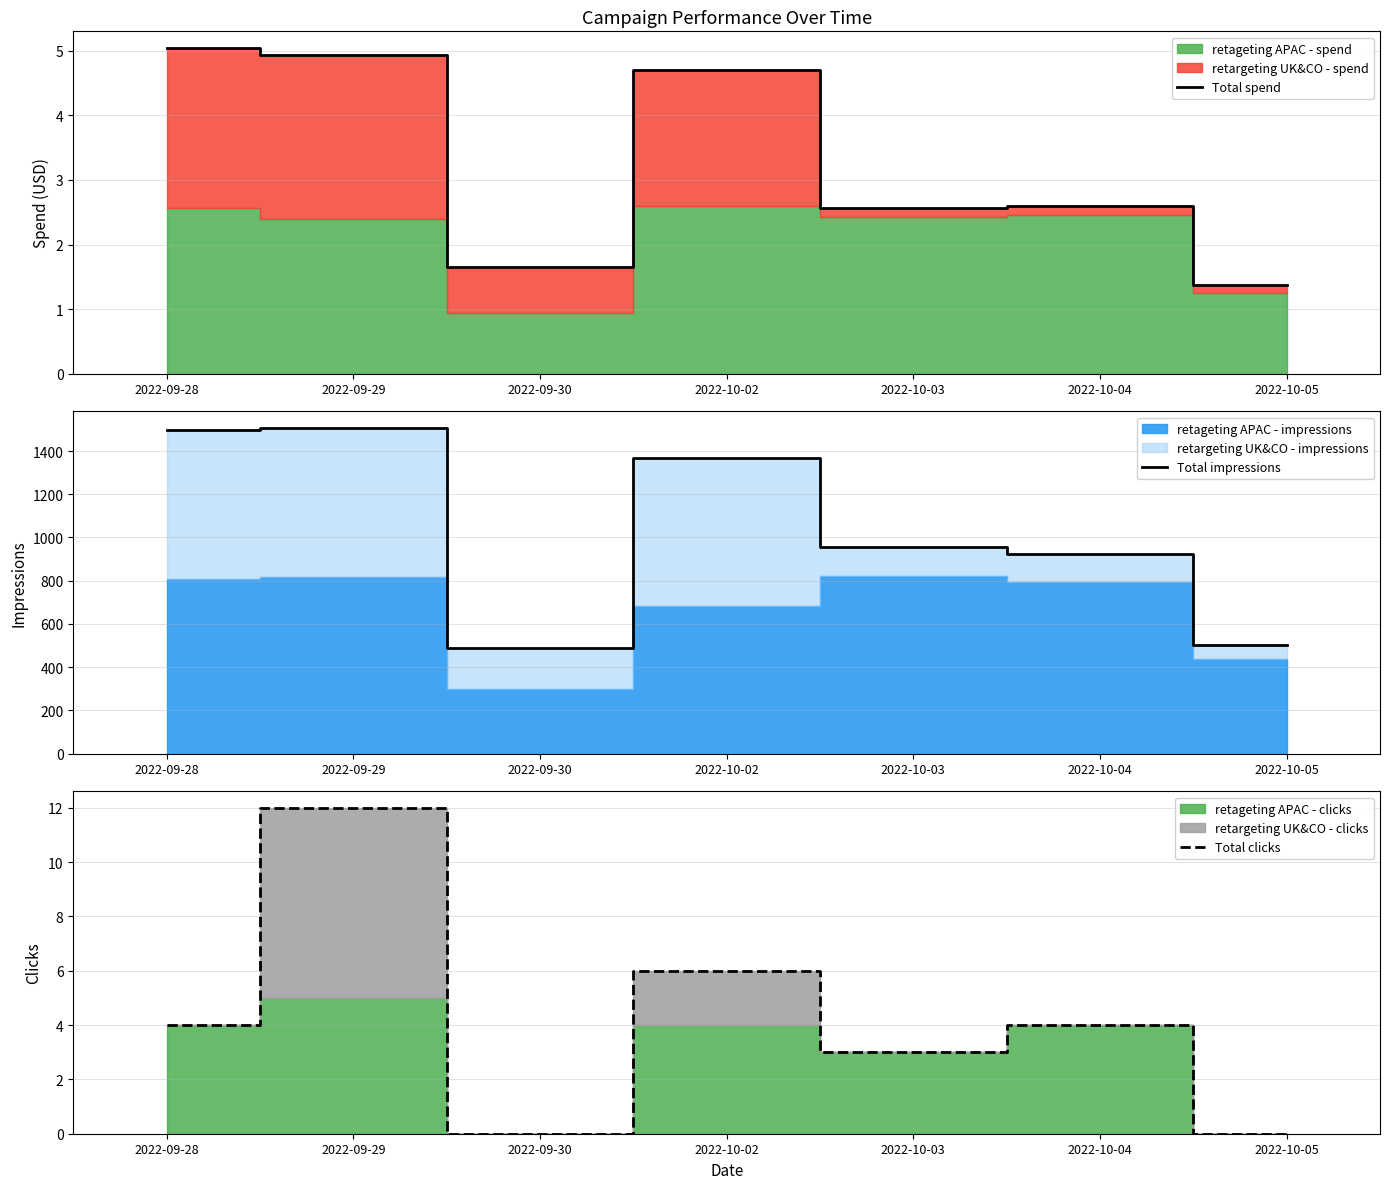

What is the difference between the highest and lowest values at 2022-10-02?

1365.3